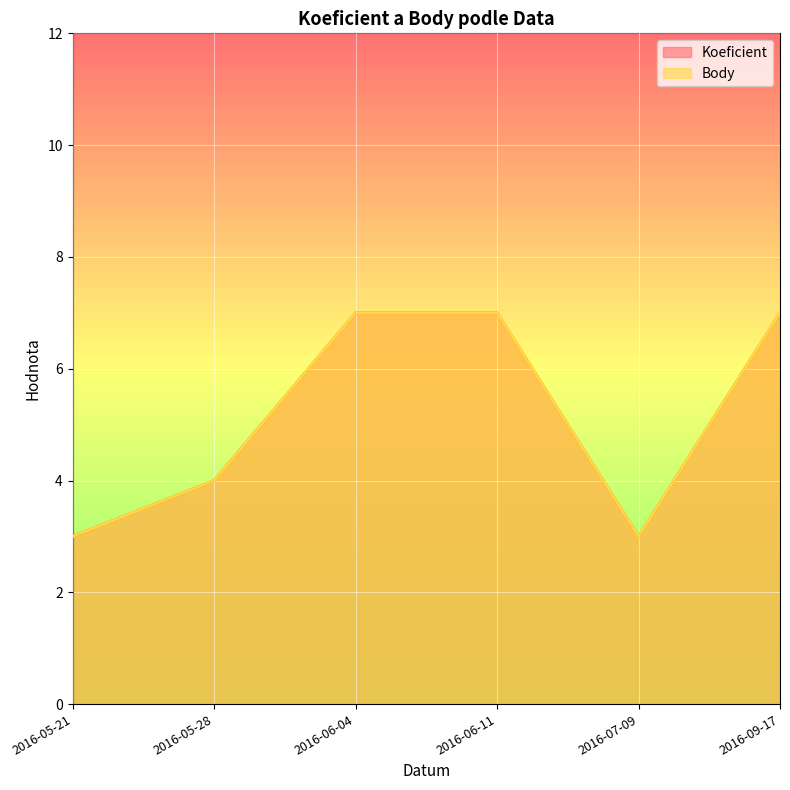

How many distinct data groups are displayed?

2